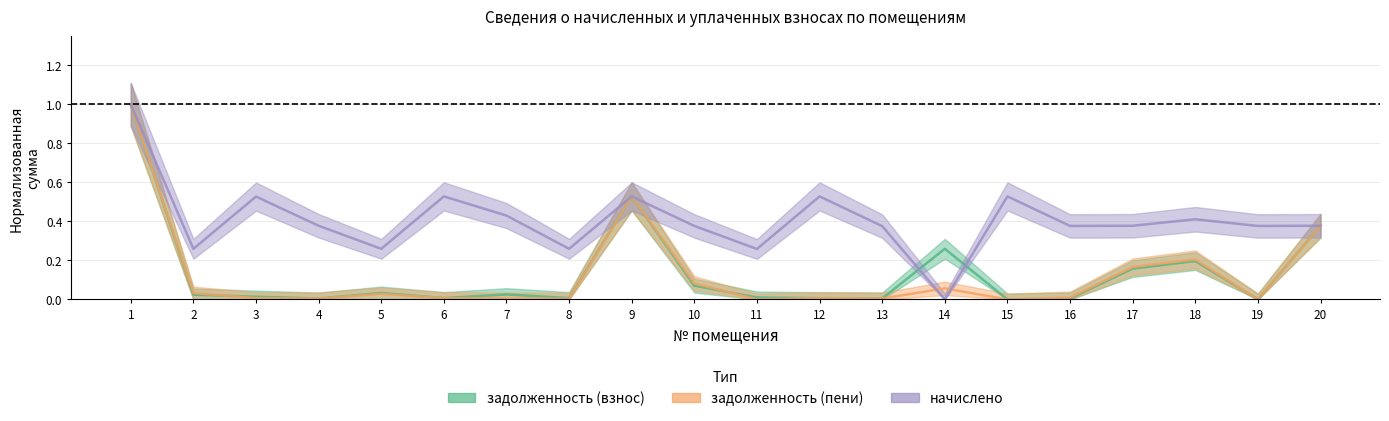

What is the difference between the second highest and minimum values in the задолженность (взнос) series?

0.5